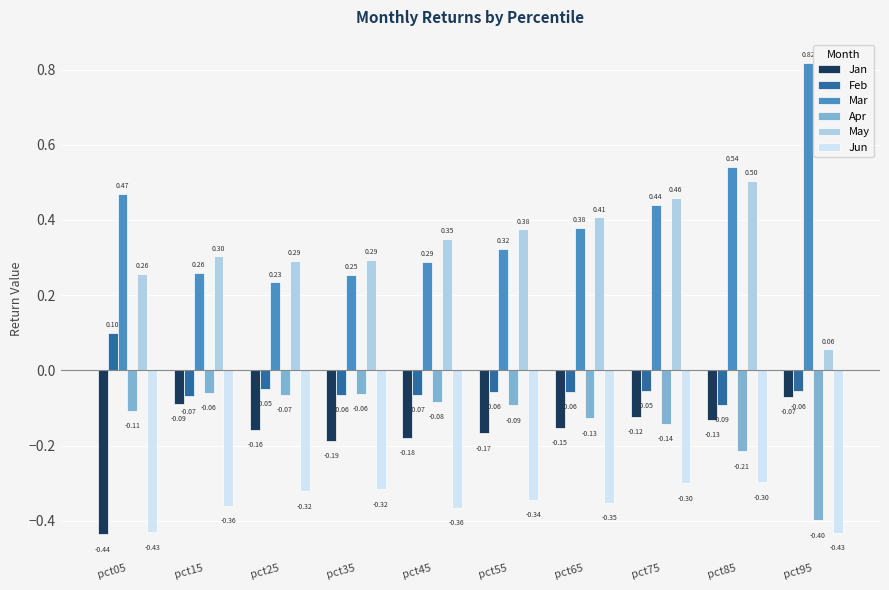

Rank the series by their maximum value, from highest to lowest.

Mar, May, Feb, Apr, Jan, Jun